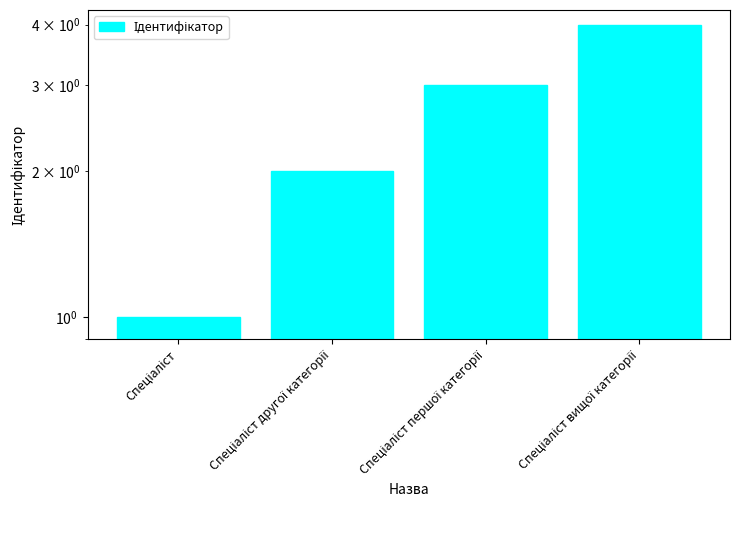

What is the change in value from Спеціаліст першої категорії to Спеціаліст вищої категорії?

+1